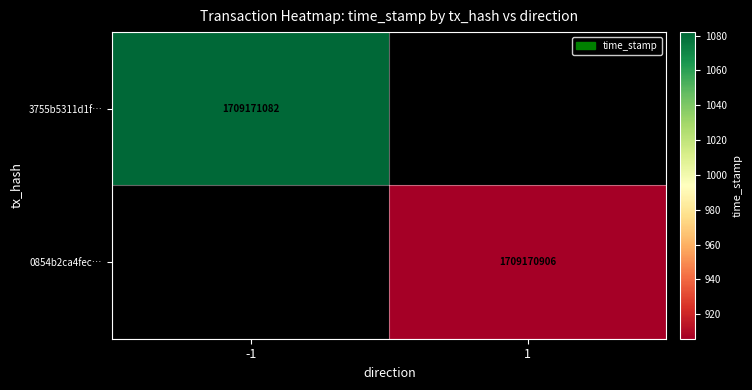

Which series has the widest spread of values?

3755b5311d1f7ae770a0af7a39f6483970955a3